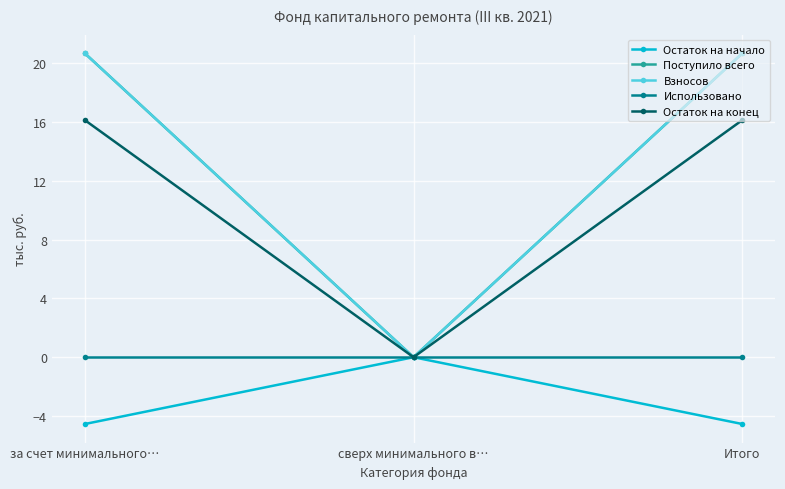

Which has a higher value, Итого or сверх минимального в…?

сверх минимального в…